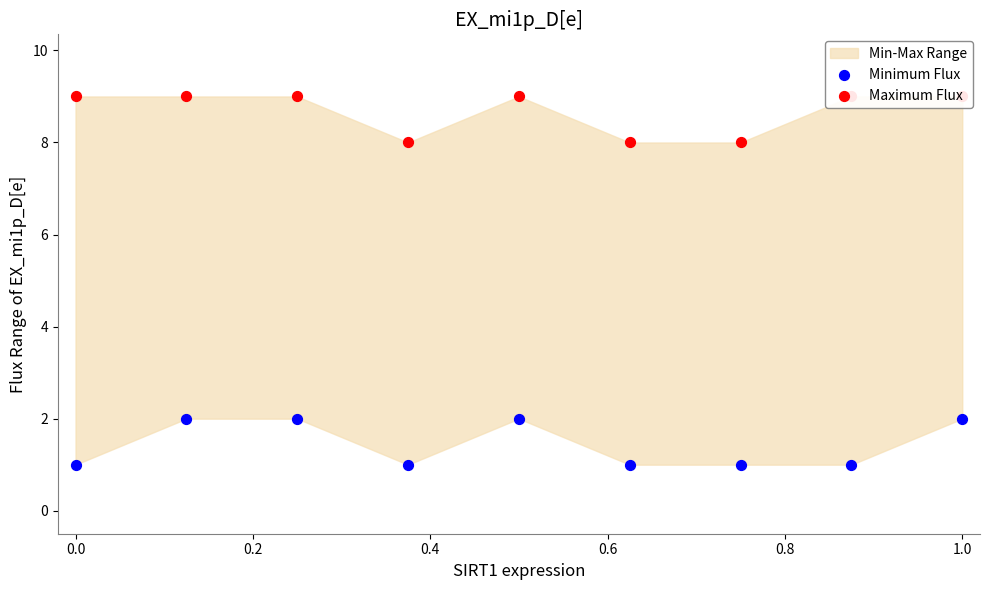

At how many categories does at least one series exceed 4?

9